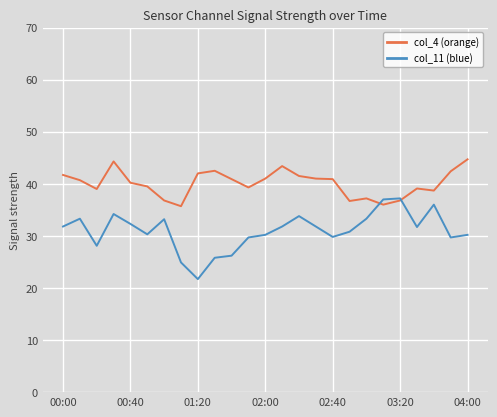

What is the sum of all col_11 (blue) values?

774.8